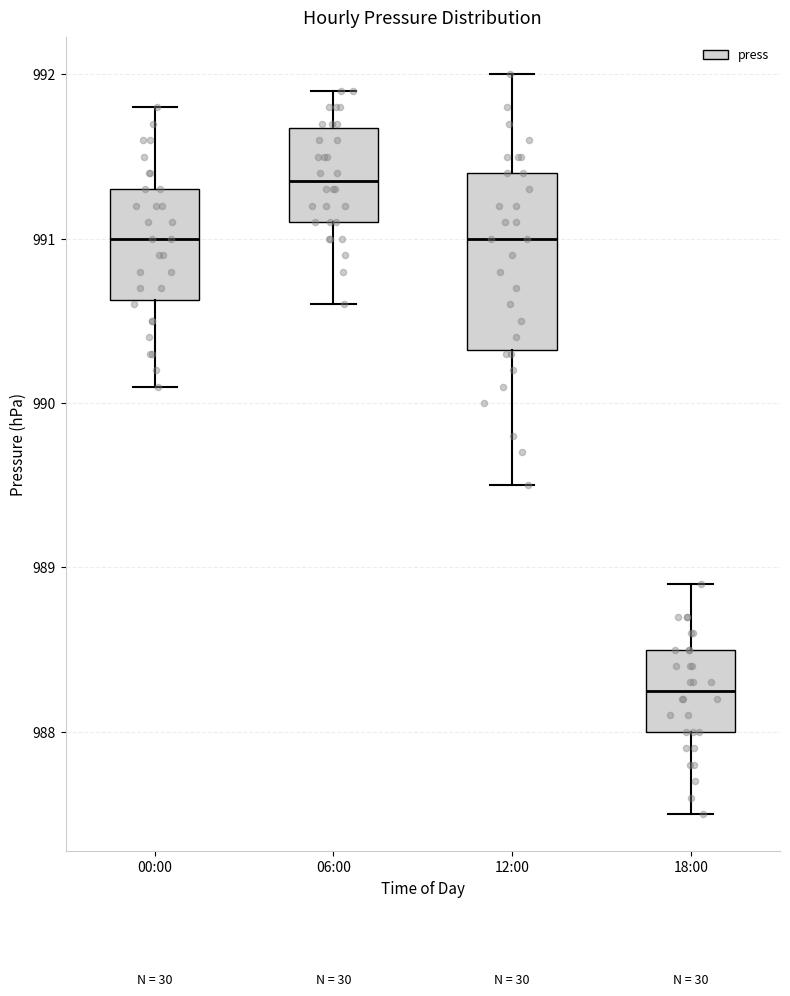

Which box is the tallest, from its lower edge to its upper edge?

12:00